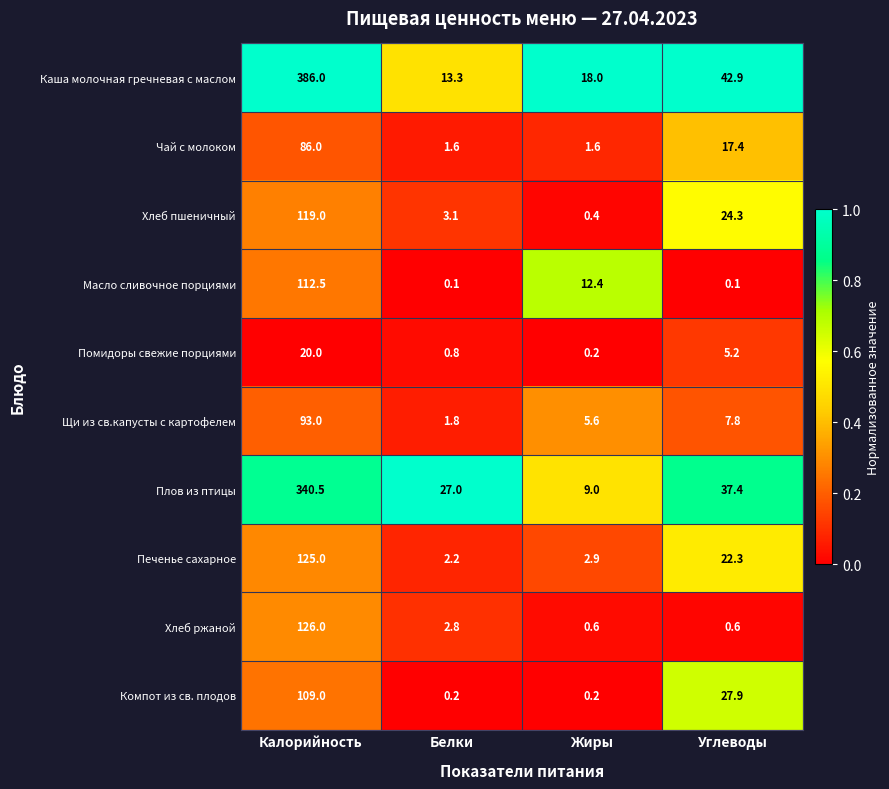

What is the sum of the Щи из св.капусты с картофелем values at Углеводы and Белки?

9.6